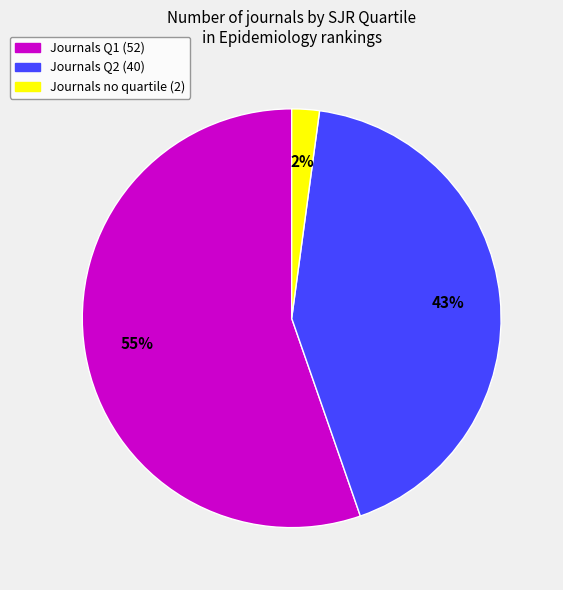

To the nearest percent, what is the difference between the largest and smallest slice percentages?

53%